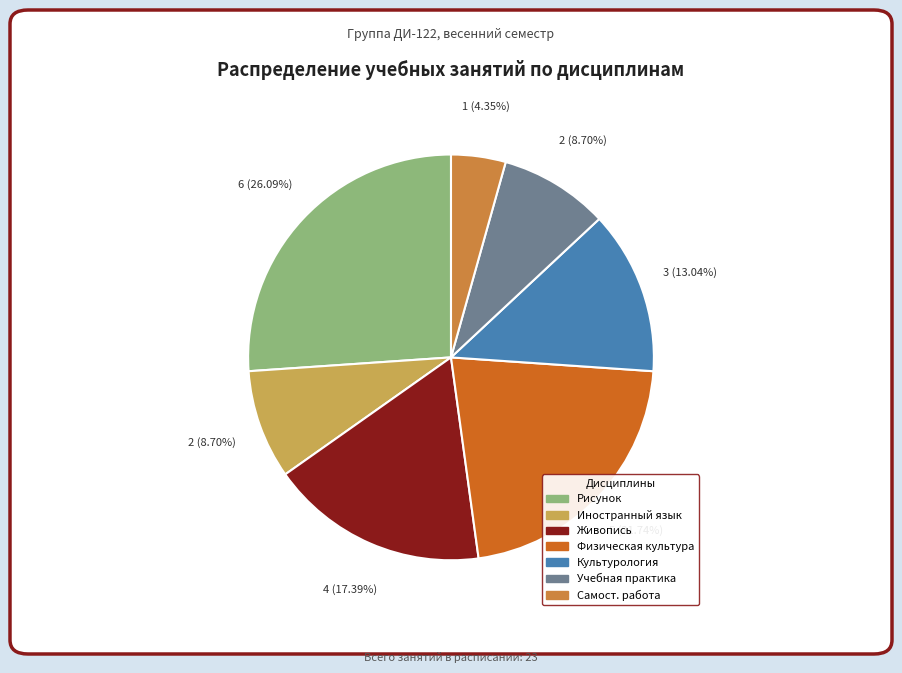

Does any single category account for the majority?

No